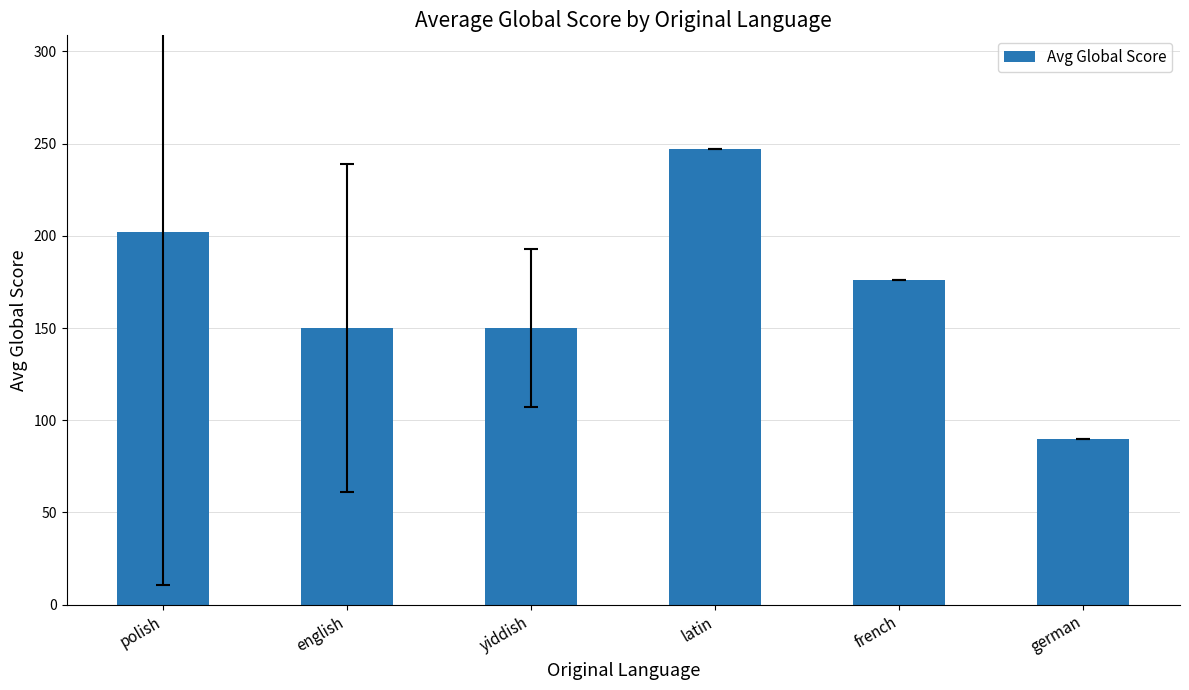

What position from the left is french?

5